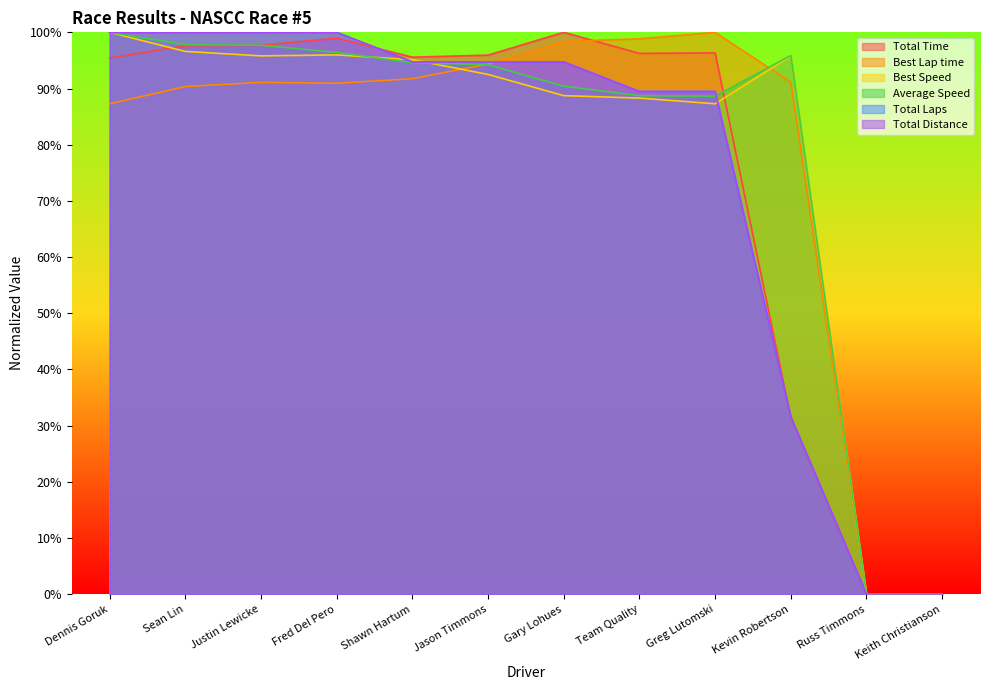

What is the label of the 4th point from the right?

Greg Lutomski